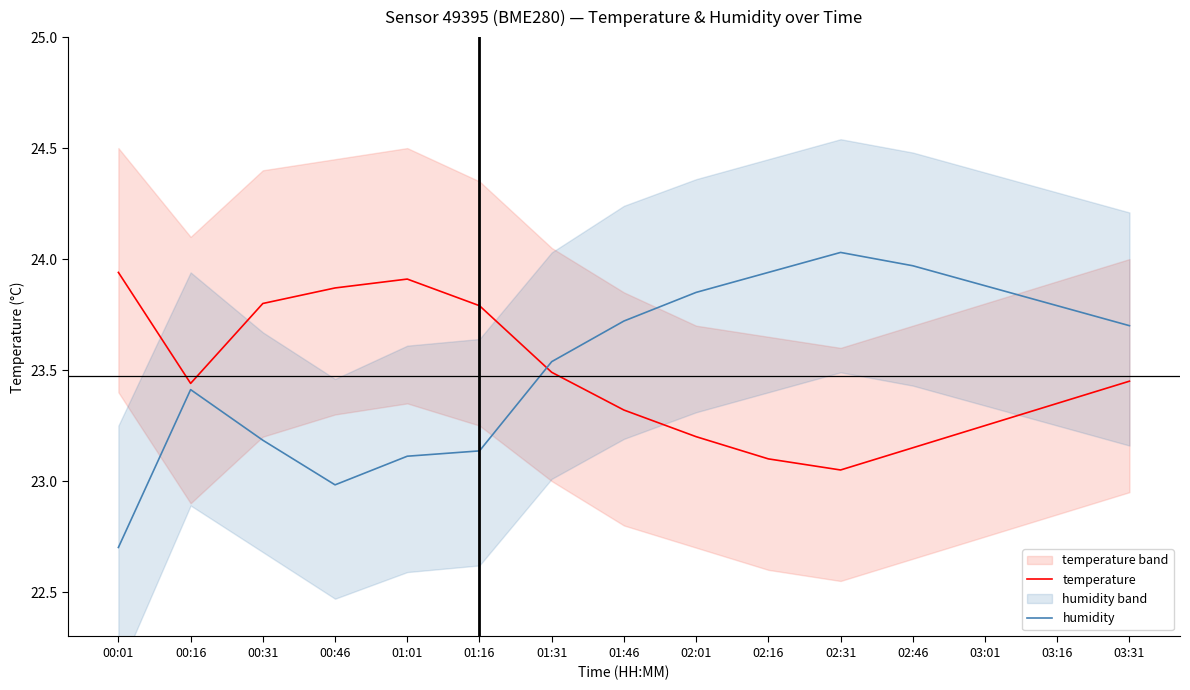

What is the spread (max minus min) of values at 00:01?

1.2